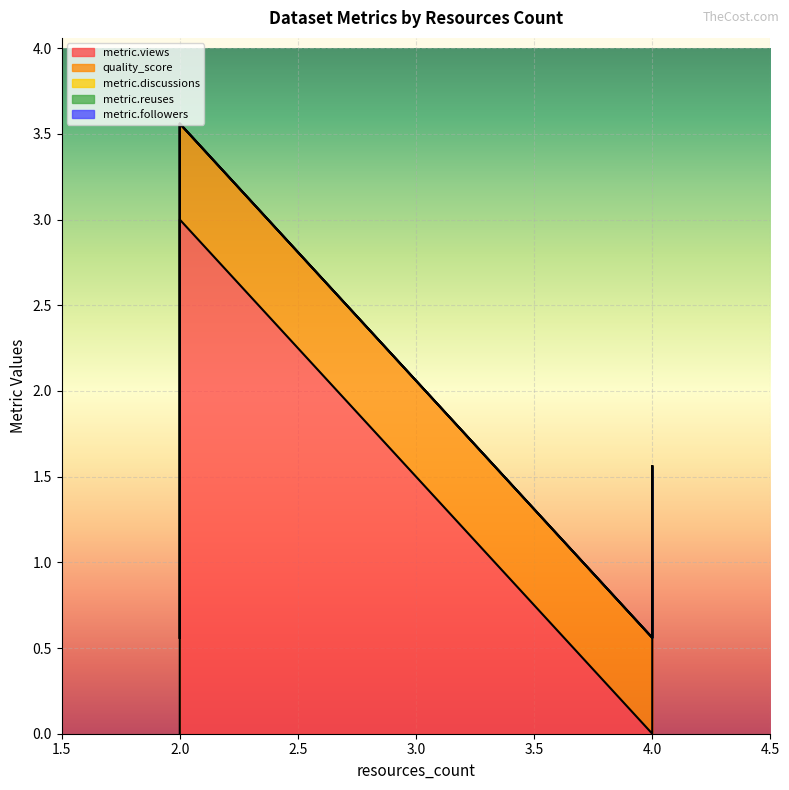

Which series has the widest spread of values?

metric.views